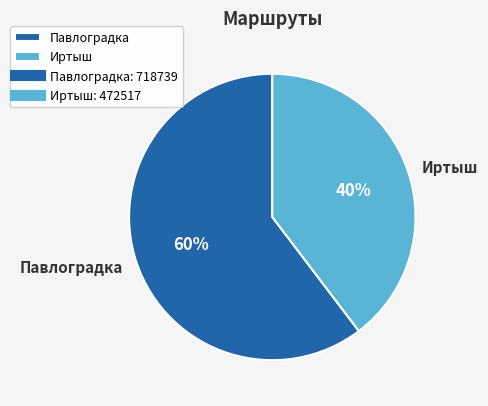

Is it true that Иртыш is 40% of the pie?

True